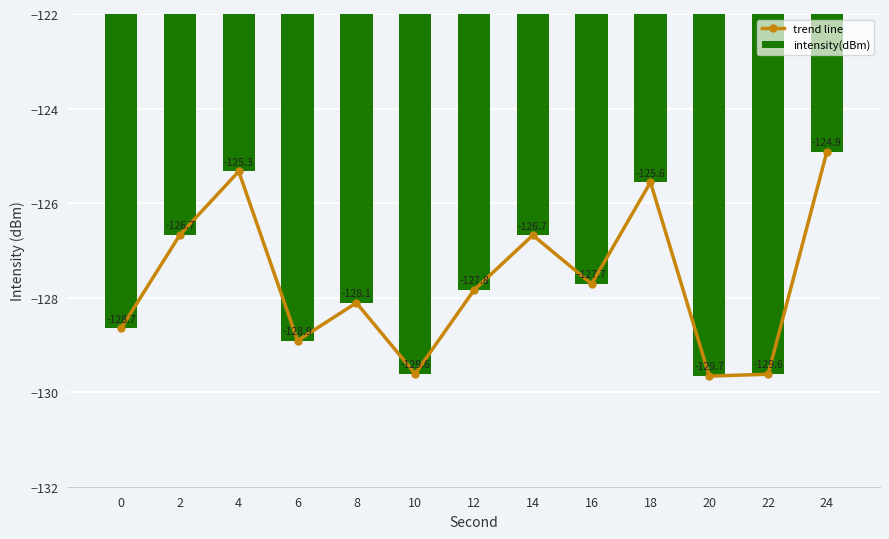

What is the maximum value for intensity(dBm)?

-124.9